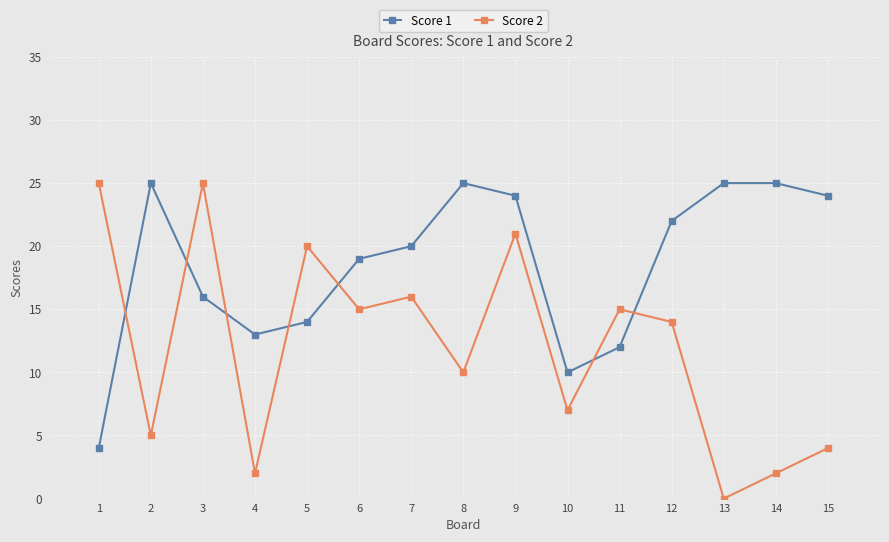

What is the value of the Score 2 point at the 7th from the left?

16